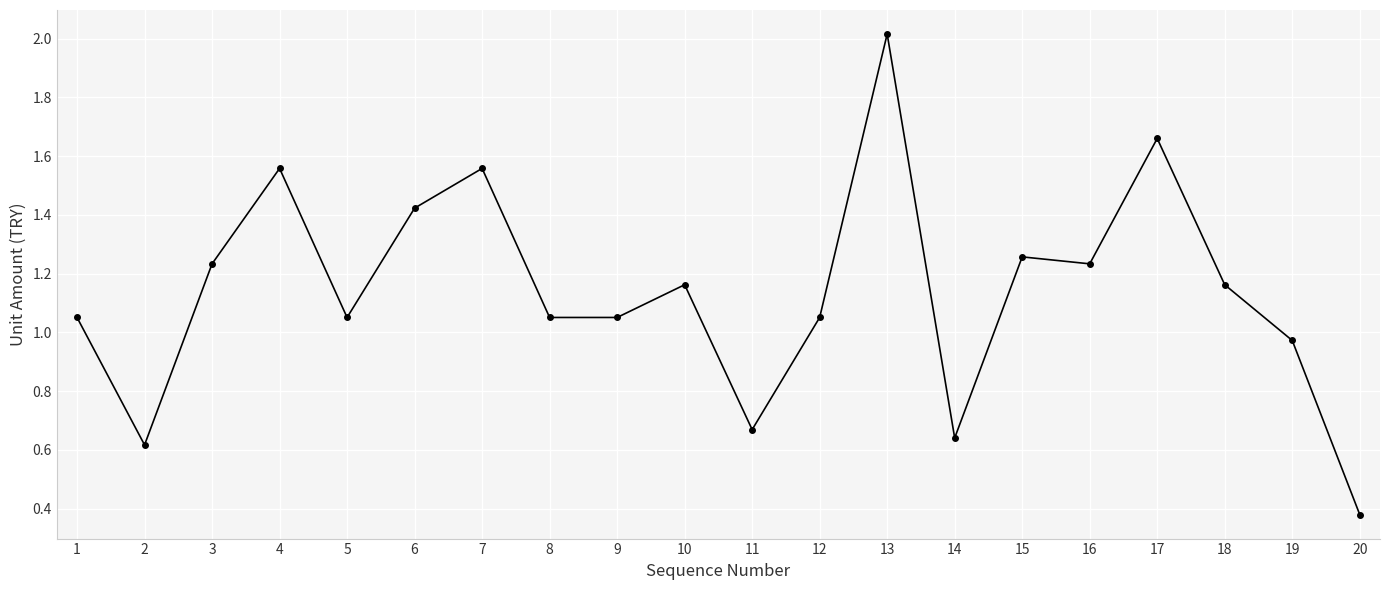

What is the maximum value shown in the chart?

2.0